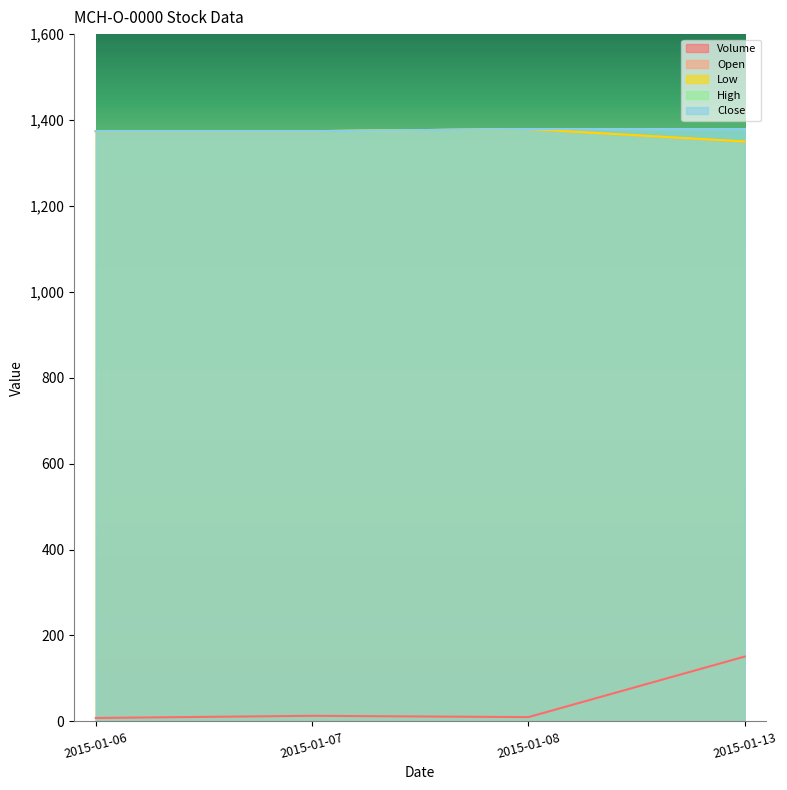

What is the minimum value shown in the chart?

8